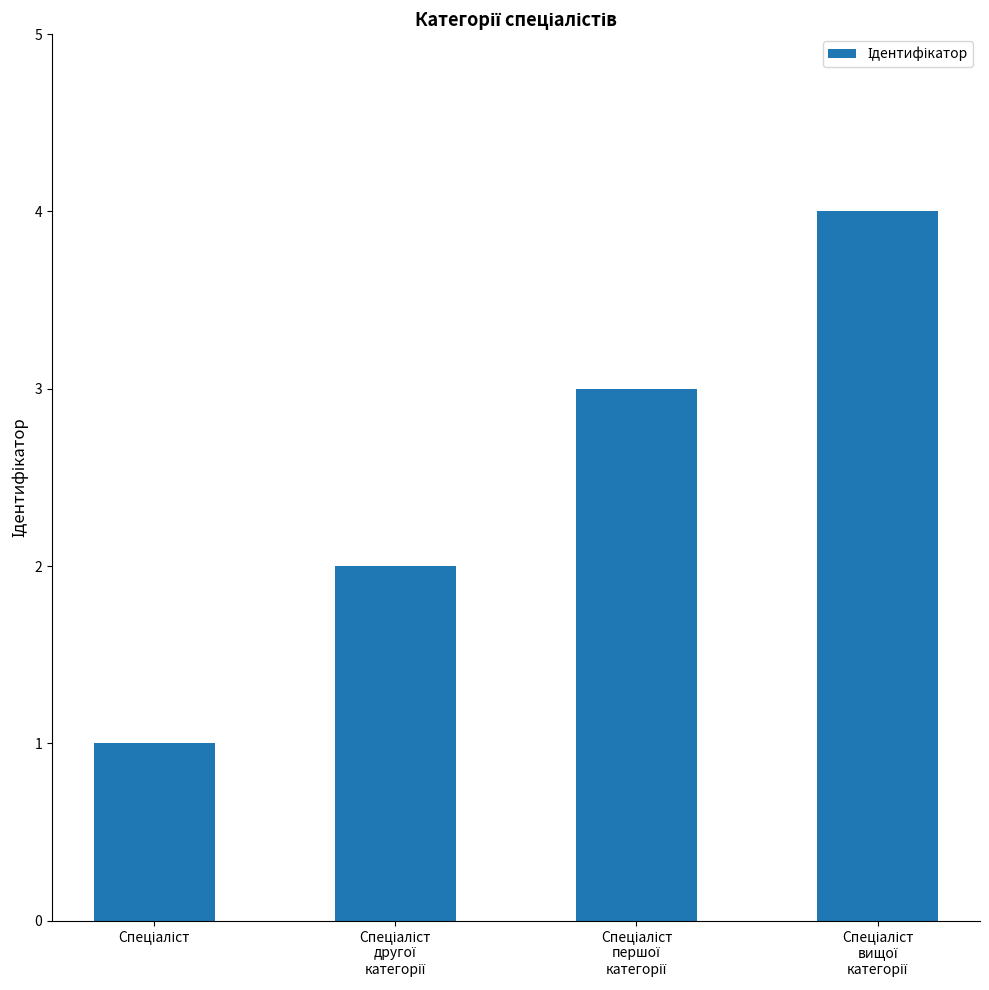

How many categories are shown in the chart?

4